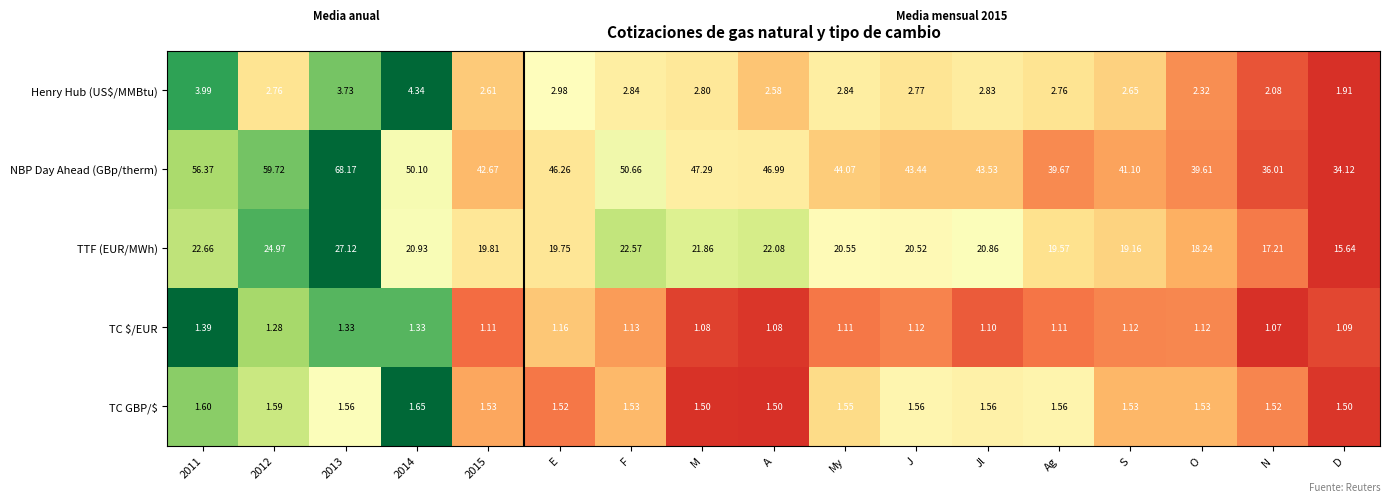

Which series has the largest total across all categories?

NBP Day Ahead (GBp/therm)